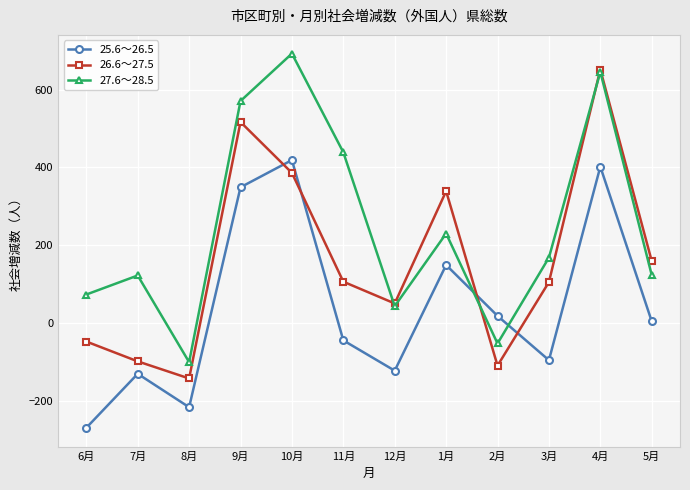

What is the difference between the second highest and minimum values in the 26.6～27.5 series?

660